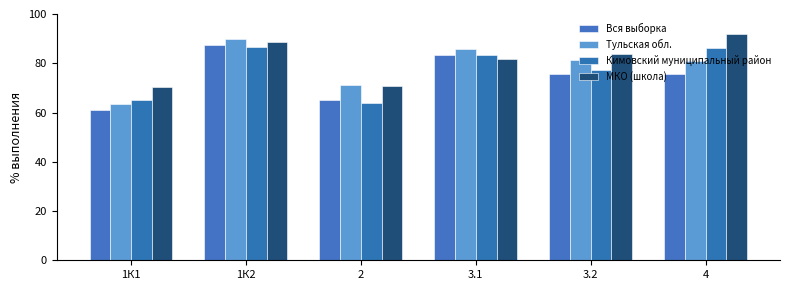

Between 2 and 1К1, which is larger?

2